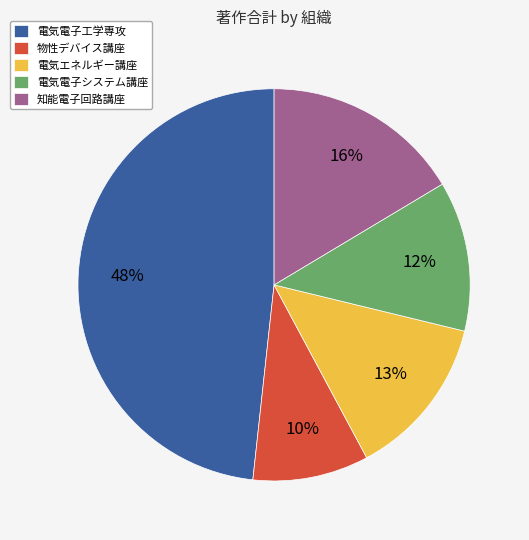

Do 電気電子工学専攻 and 電気エネルギー講座 together represent more than half of the pie?

Yes